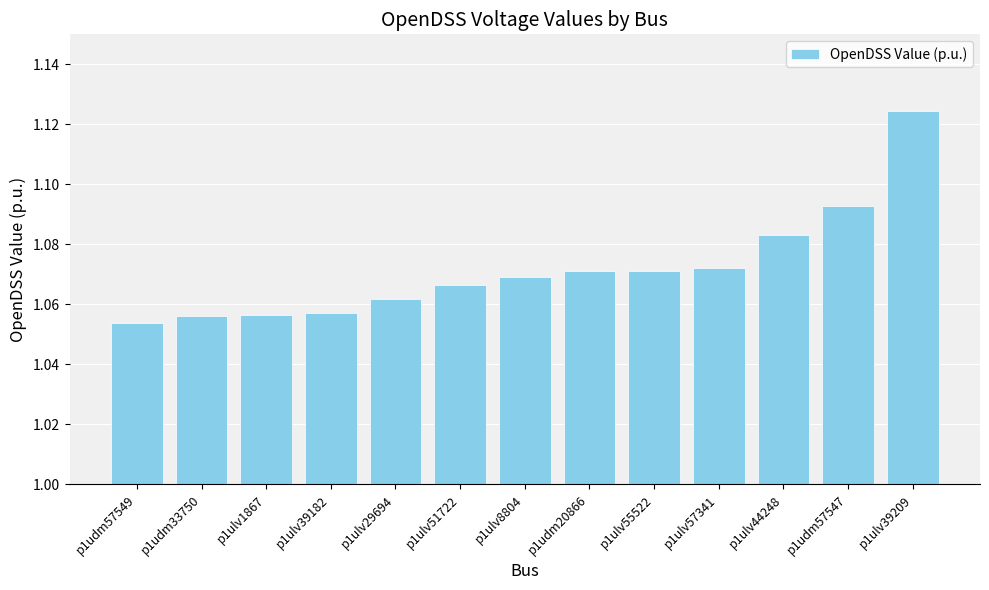

Which has a higher value, p1ulv39182 or p1ulv44248?

p1ulv44248